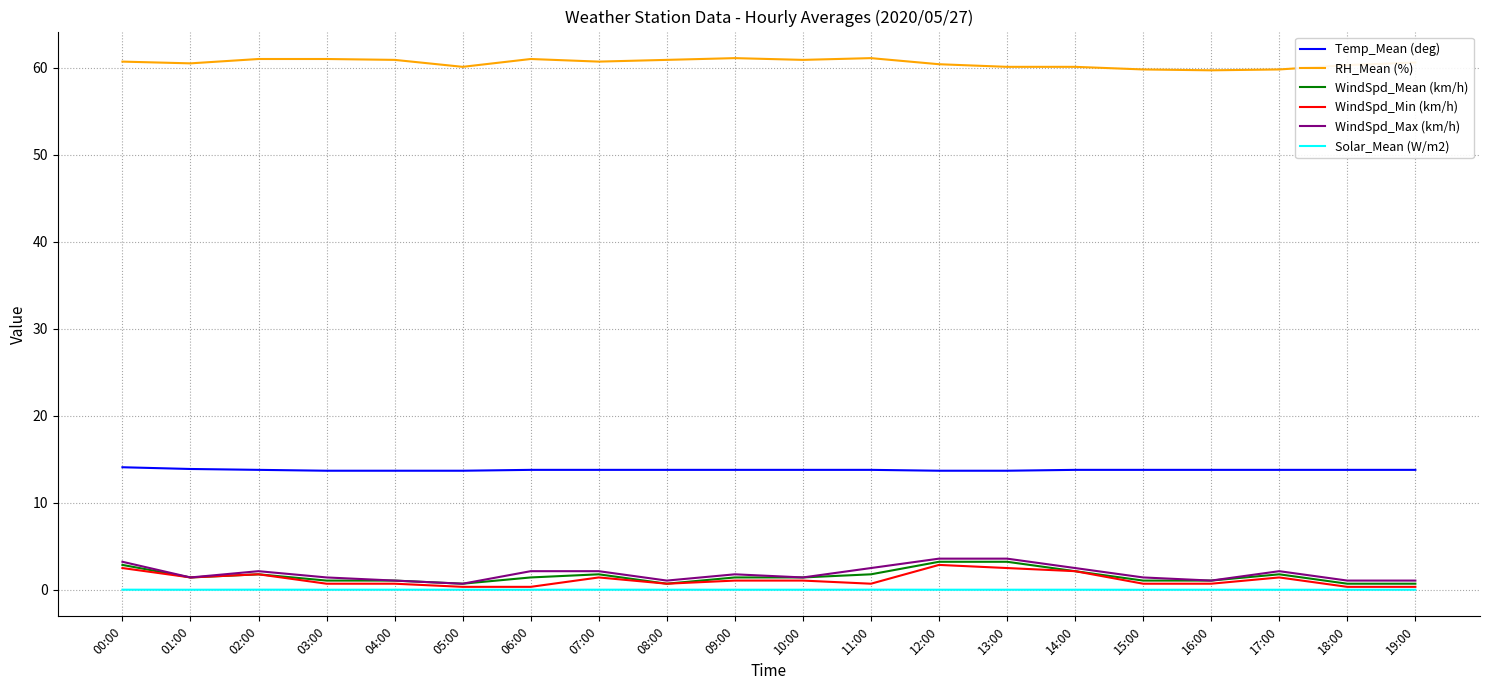

True or false: RH_Mean (%) has a value of 60.5 at 01:00.

True